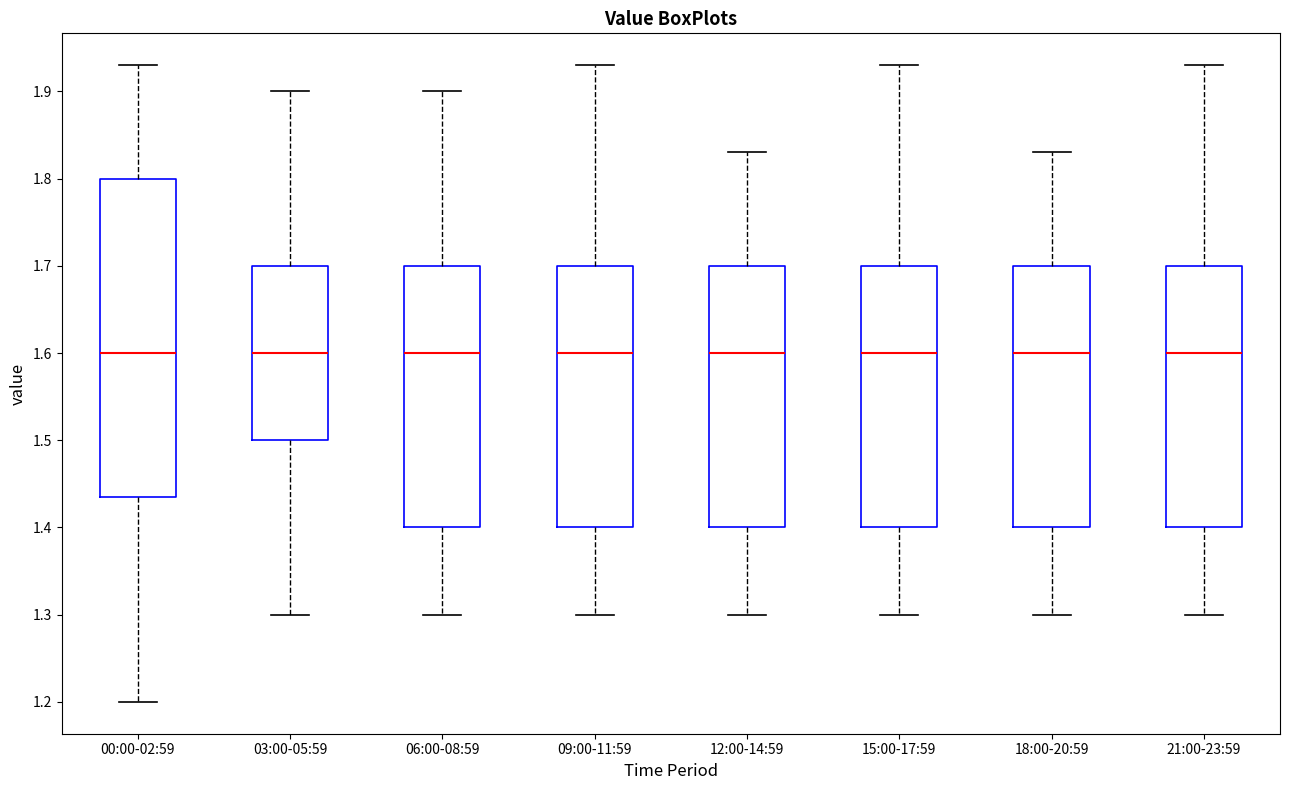

Reading left to right, read every box against the y-axis: the position of its median line, the range the box covers, and the ends of its whiskers. The values are not printed on the chart, so give them approximately, as read against the axis.

00:00-02:59: median 1.60, box 1.44 to 1.80, whiskers 1.20 to 1.93
03:00-05:59: median 1.60, box 1.50 to 1.70, whiskers 1.30 to 1.90
06:00-08:59: median 1.60, box 1.40 to 1.70, whiskers 1.30 to 1.90
09:00-11:59: median 1.60, box 1.40 to 1.70, whiskers 1.30 to 1.93
12:00-14:59: median 1.60, box 1.40 to 1.70, whiskers 1.30 to 1.83
15:00-17:59: median 1.60, box 1.40 to 1.70, whiskers 1.30 to 1.93
18:00-20:59: median 1.60, box 1.40 to 1.70, whiskers 1.30 to 1.83
21:00-23:59: median 1.60, box 1.40 to 1.70, whiskers 1.30 to 1.93